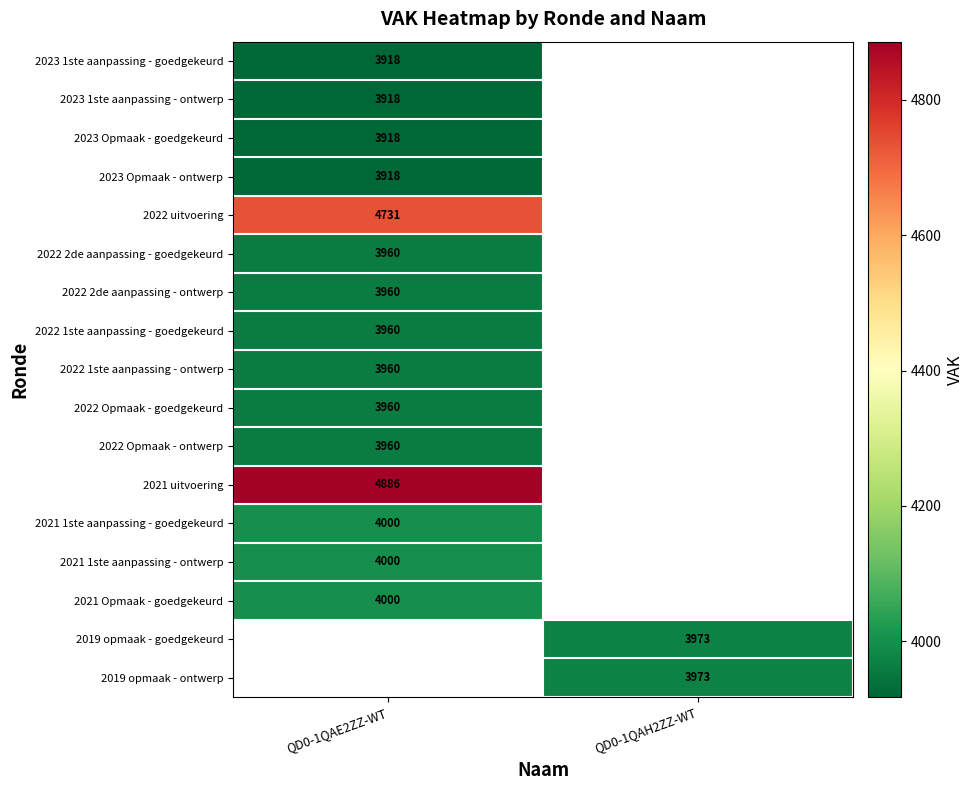

The value of 2023 Opmaak - ontwerp at QD0-1QAE2ZZ-WT is 3918. True or false?

True